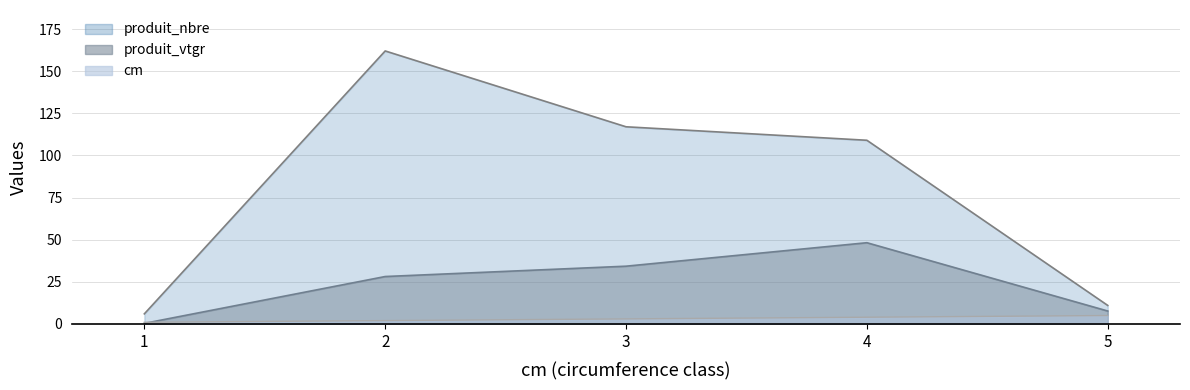

What is the value of the produit_nbre point at the 4th from the left?

109.0